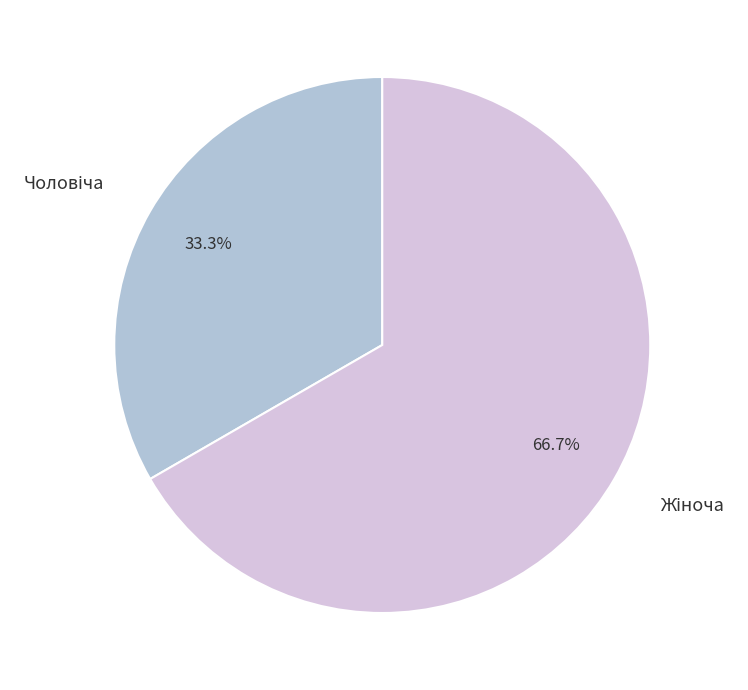

Does any single category account for the majority?

Yes